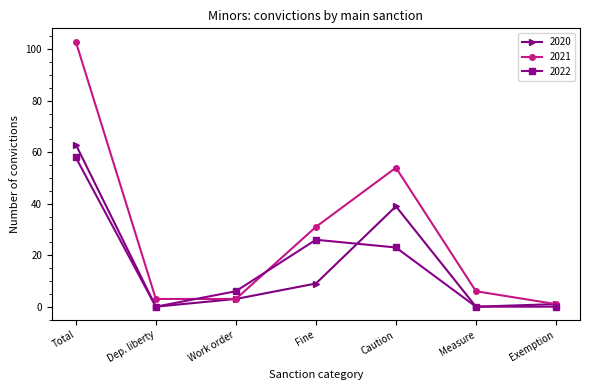

What is the spread (max minus min) of values at Fine?

22